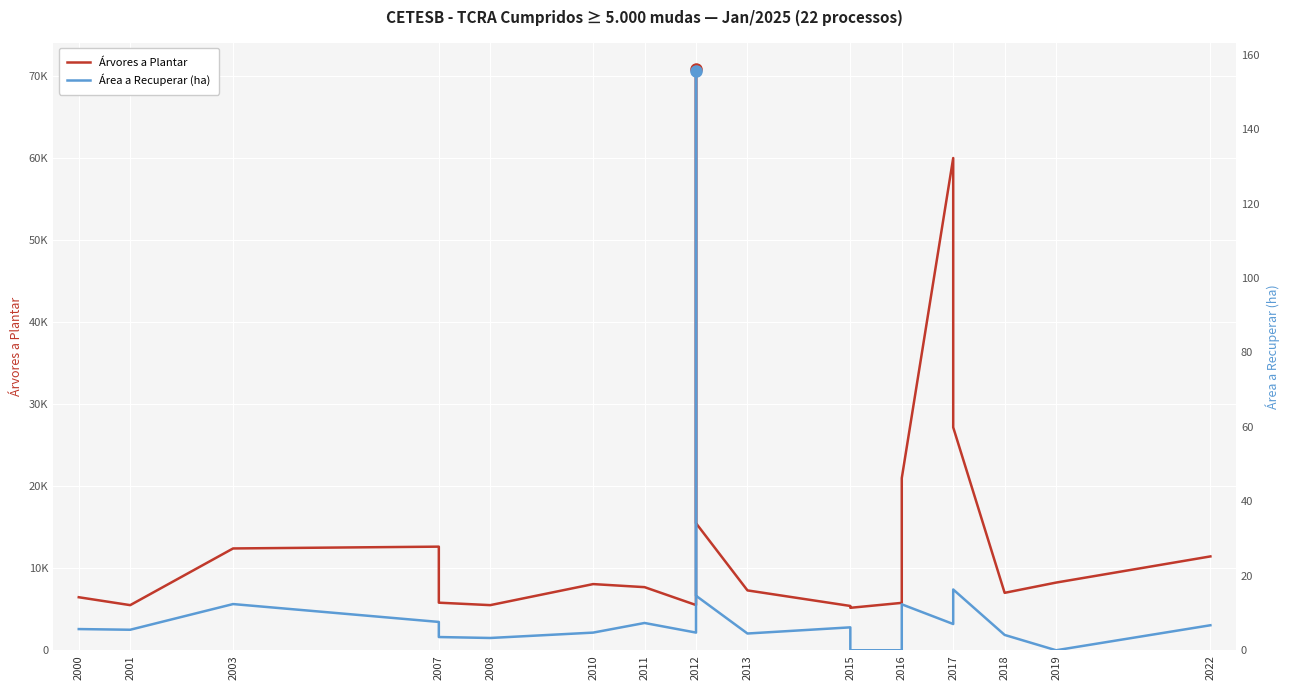

True or false: Árvores a Plantar and Área a Recuperar (ha) cross at least once.

False